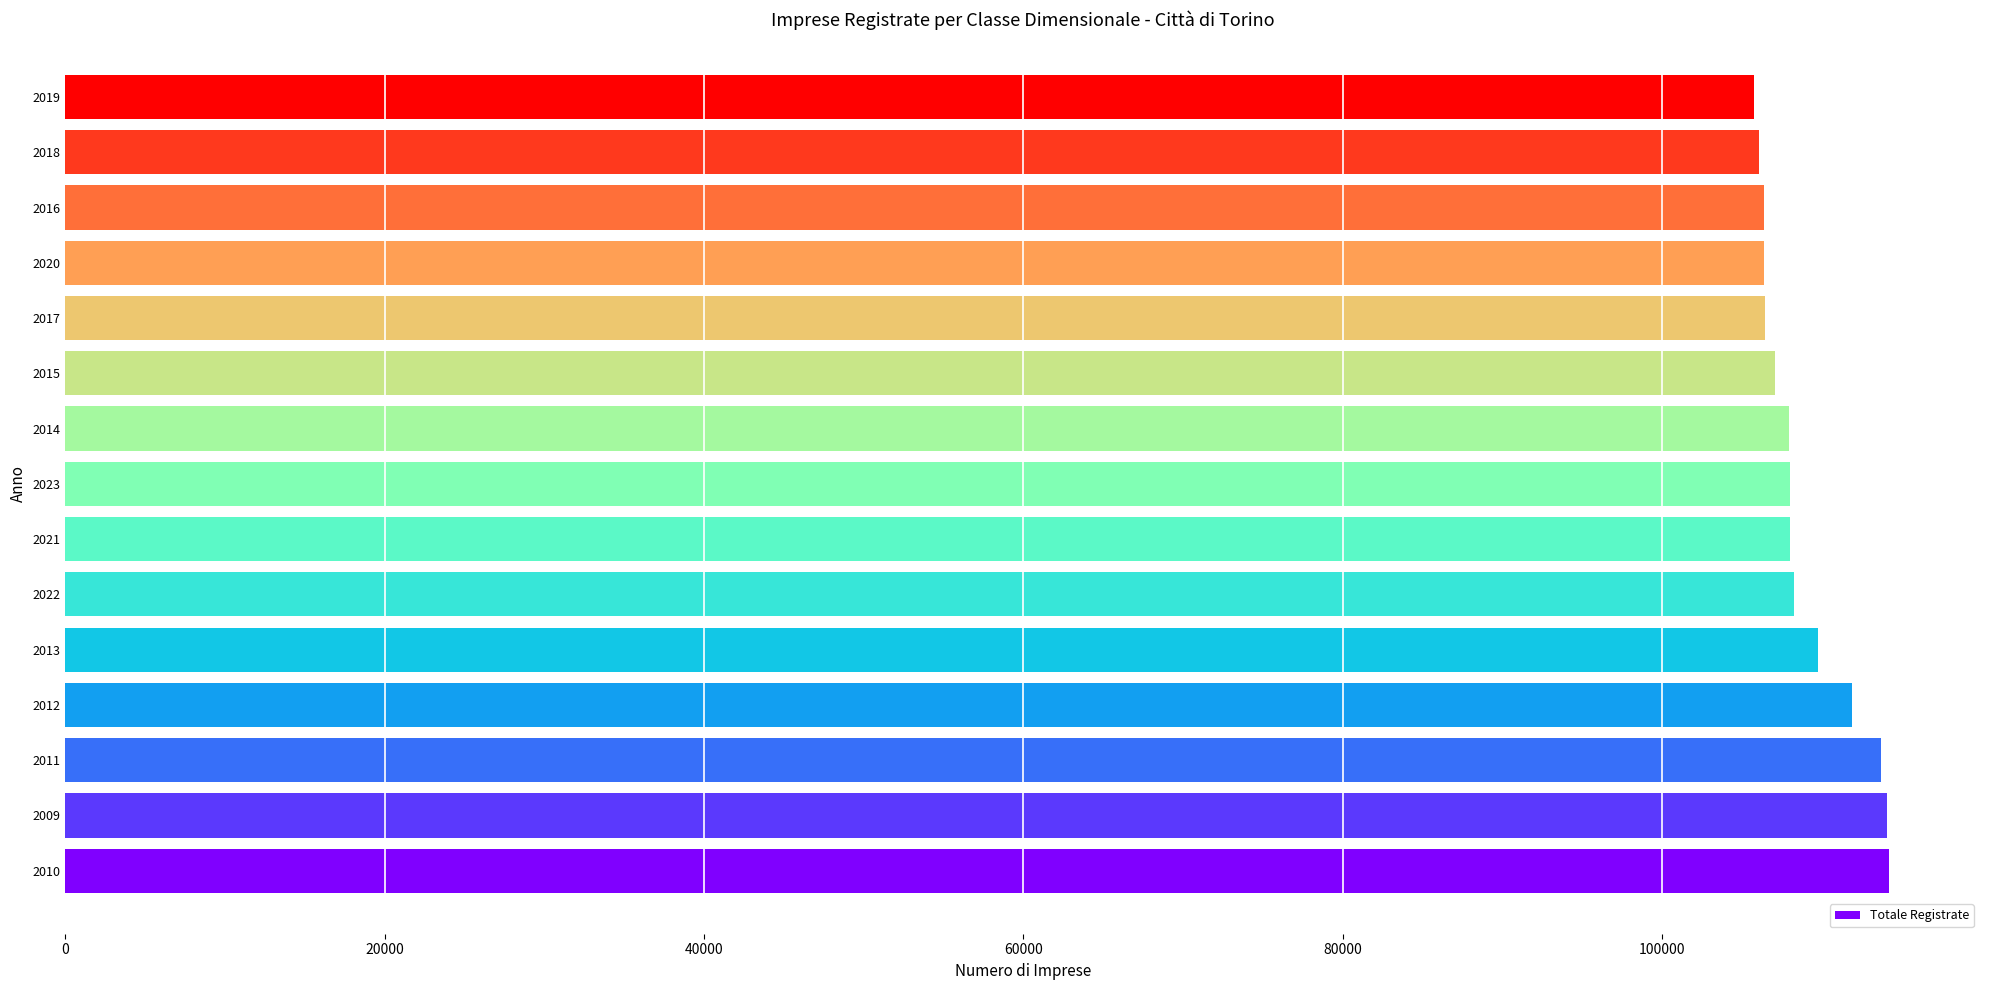

The value at 2011 is 113713. True or false?

True